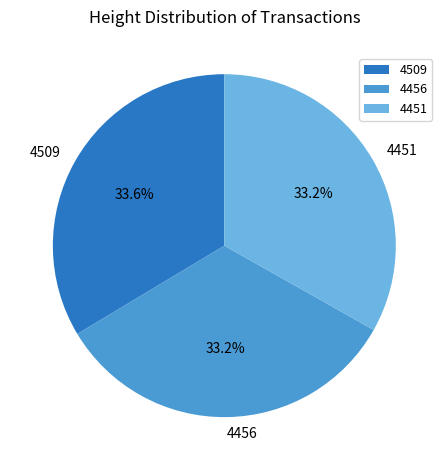

Does any single category account for the majority?

No